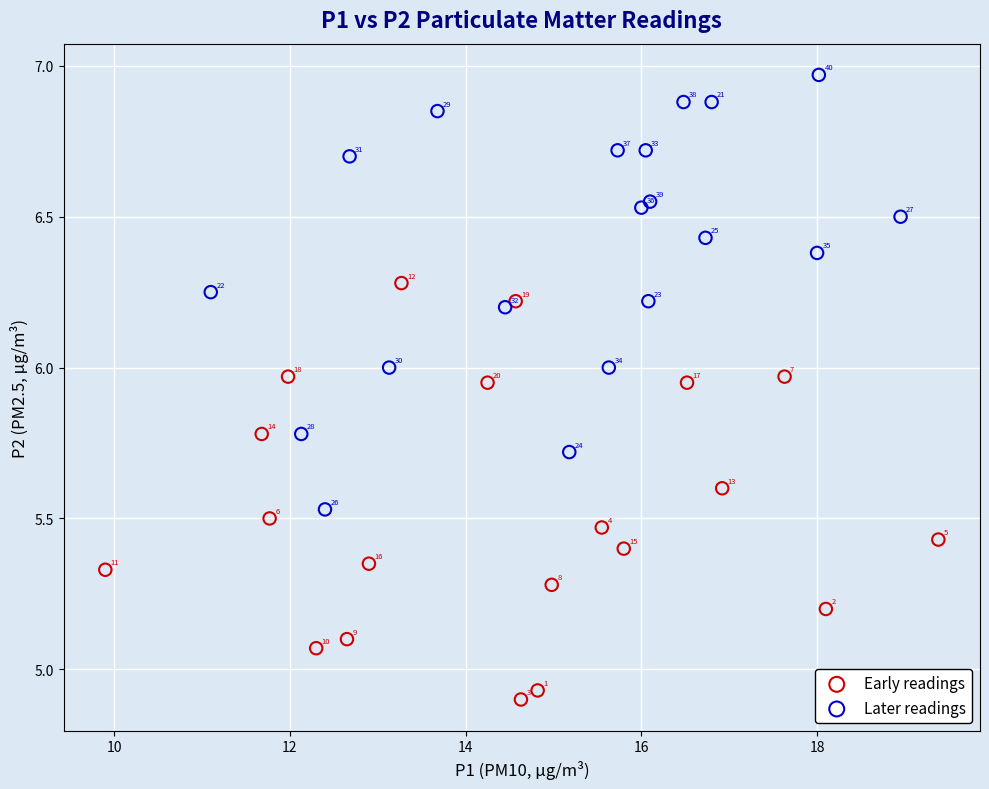

Which series reaches the maximum Y coordinate?

Later readings